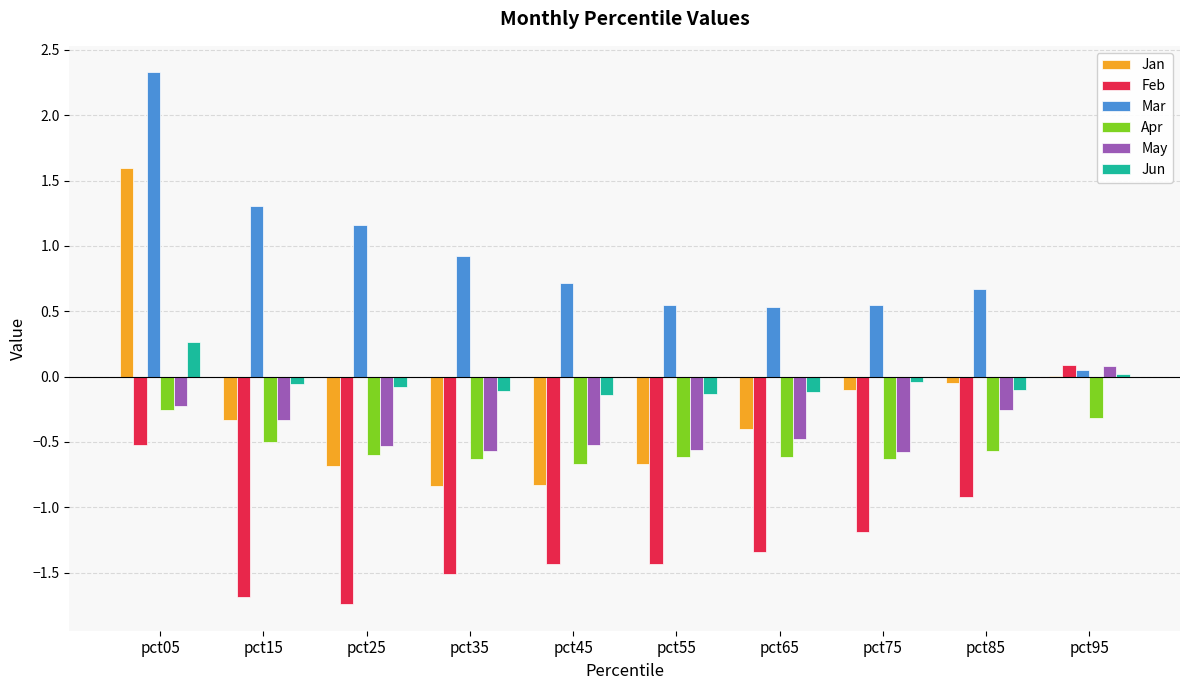

What is the approximate value of Apr at pct45?

-0.7